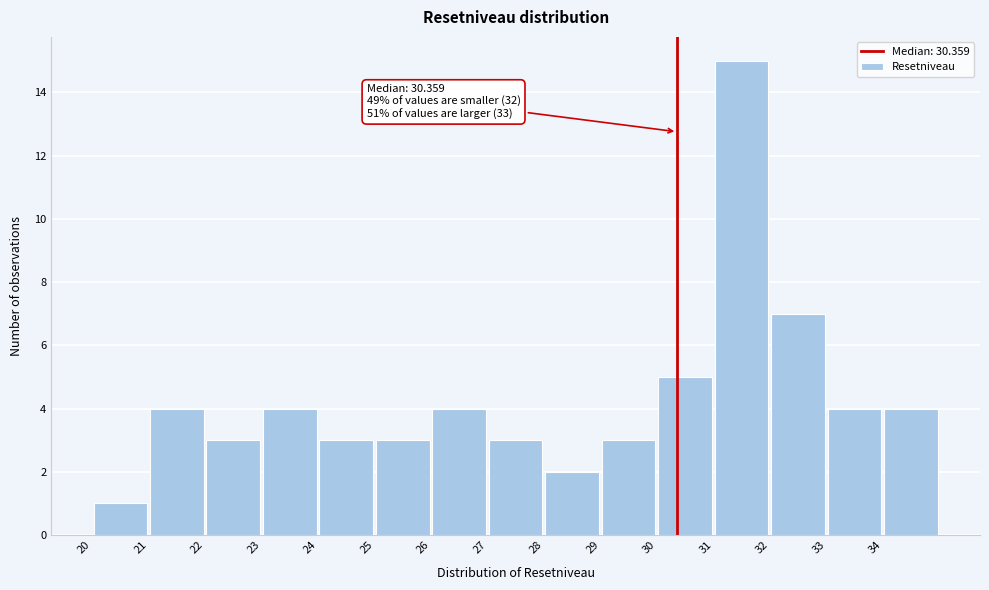

Over which range of the x-axis is the bar tallest?

31 to 32